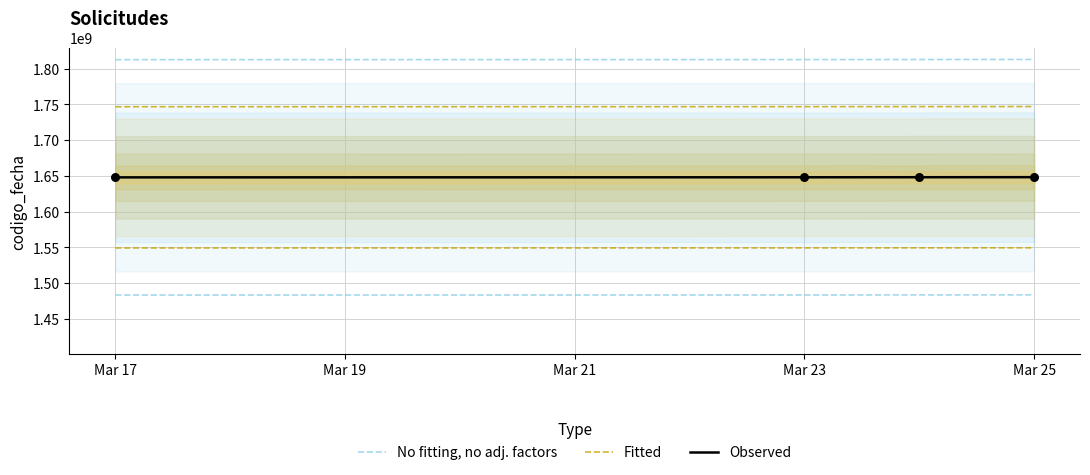

Which series has the largest total across all categories?

No fitting, no adj. factors